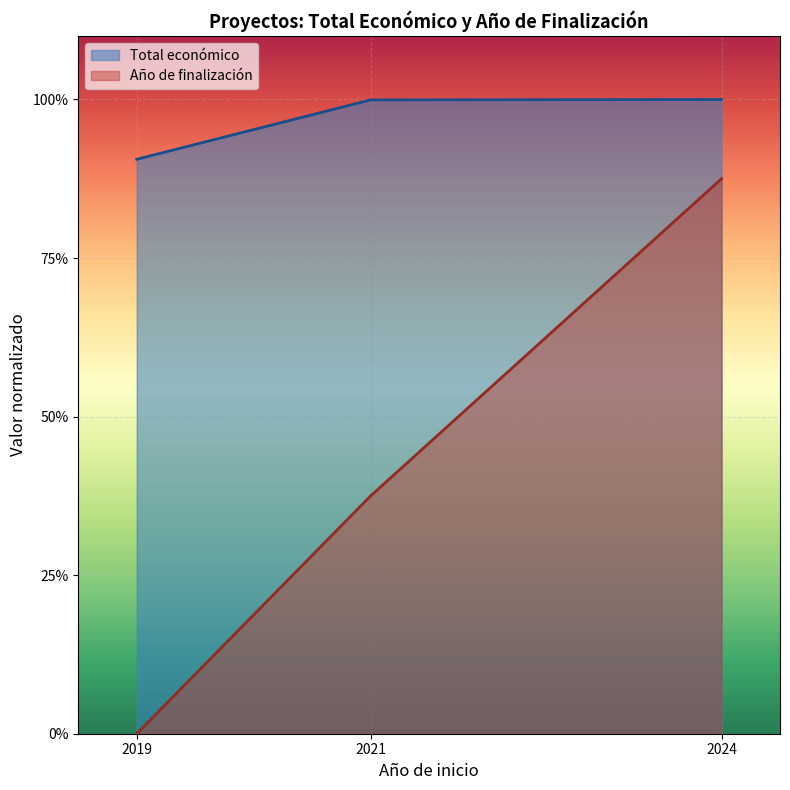

What is the value of the Año de finalización point at the 3rd from the left?

0.9